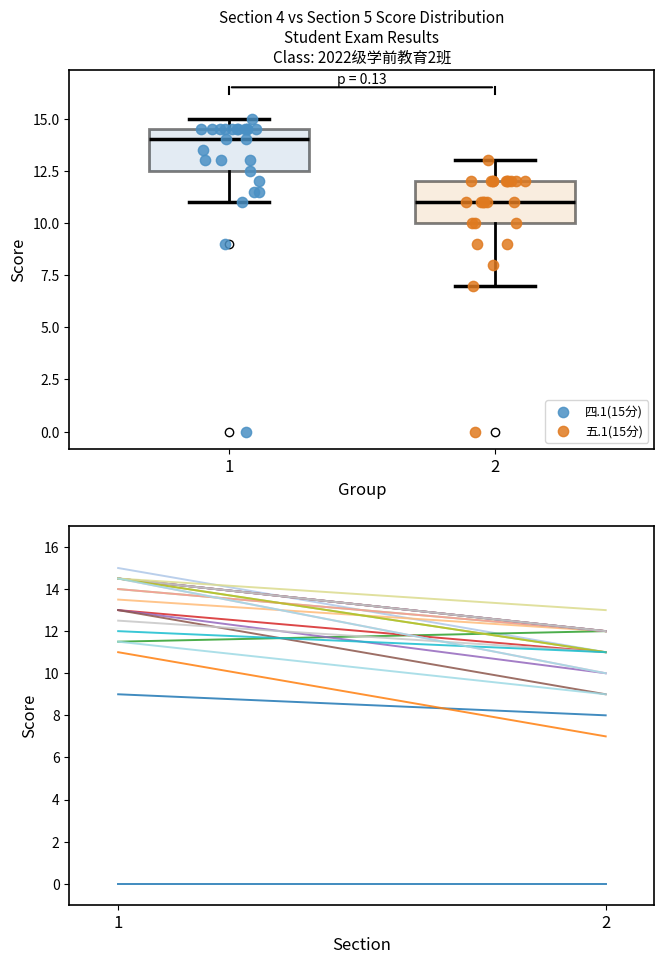

Which series has the widest spread of Y values?

四.1(15分)